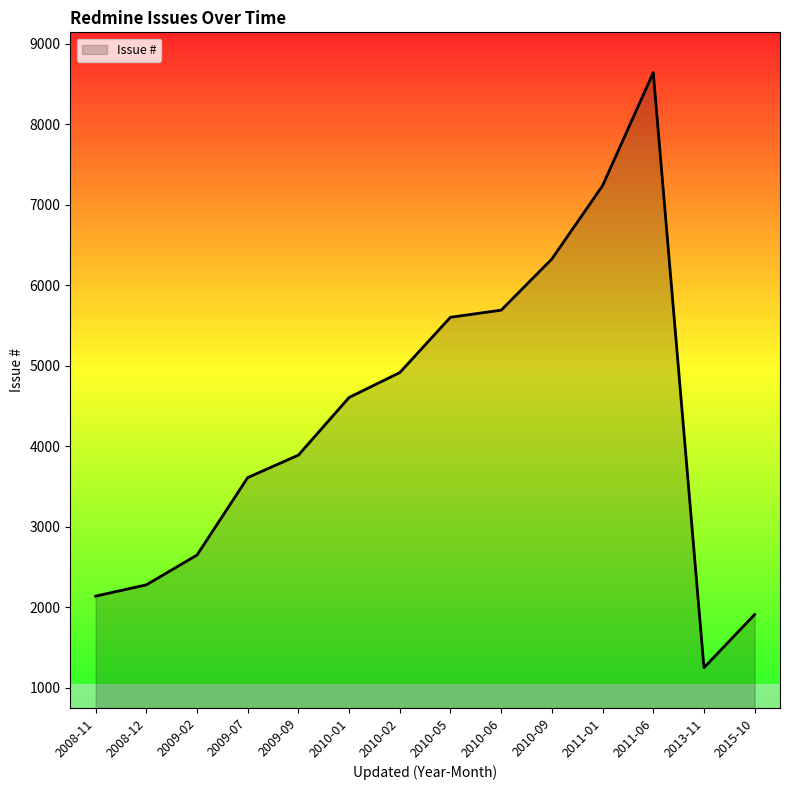

Count the number of data series in this chart.

1